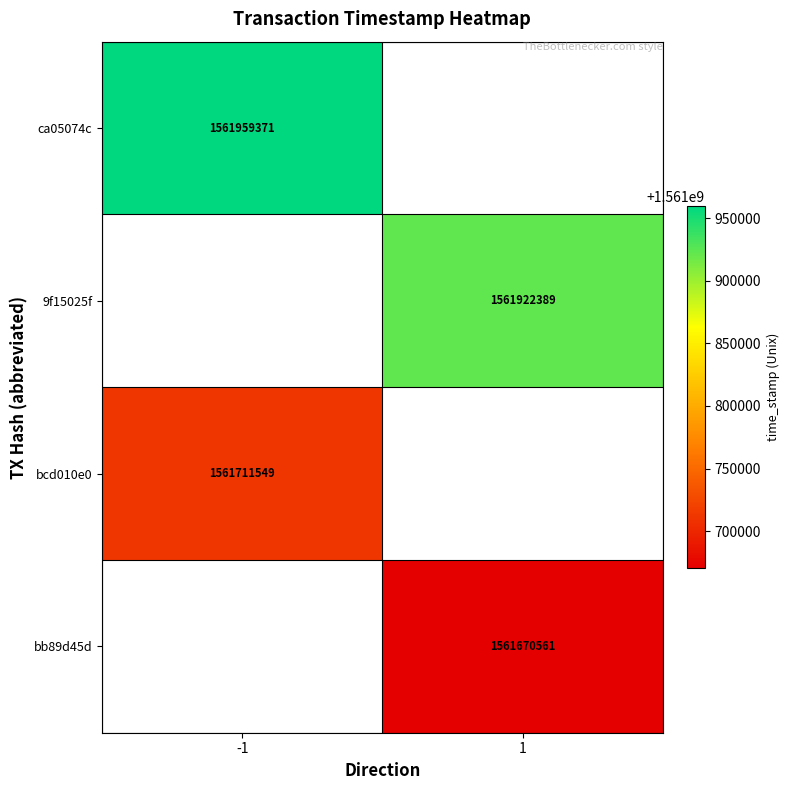

Is it true that bcd010e0 equals 2464995547 at -1?

False